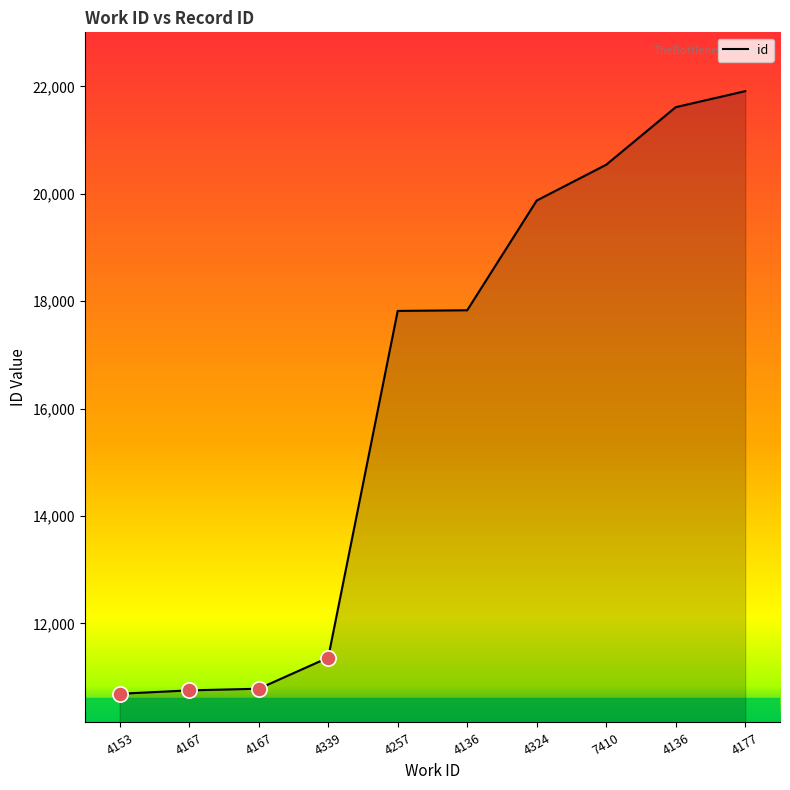

Does the chart have visible grid lines?

No